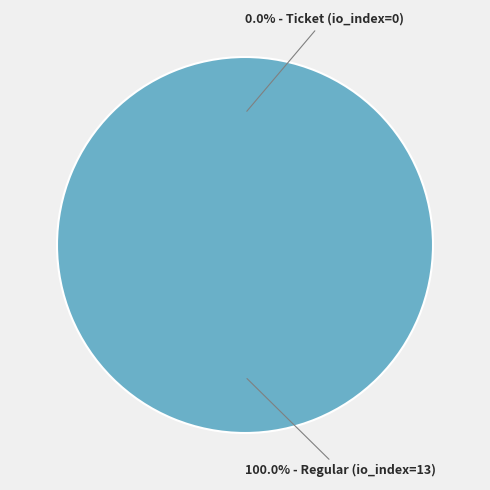

Count the number of slices in the pie.

2